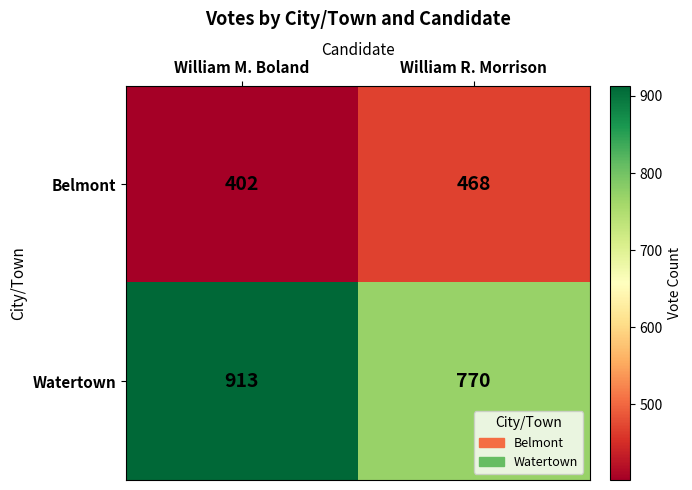

At William M. Boland, list the series in order from largest to smallest.

Watertown, Belmont